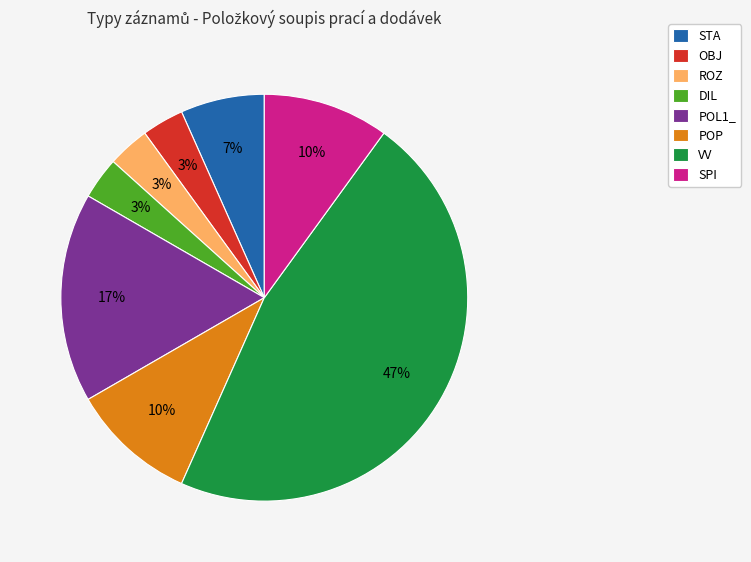

Which slice is the largest?

VV